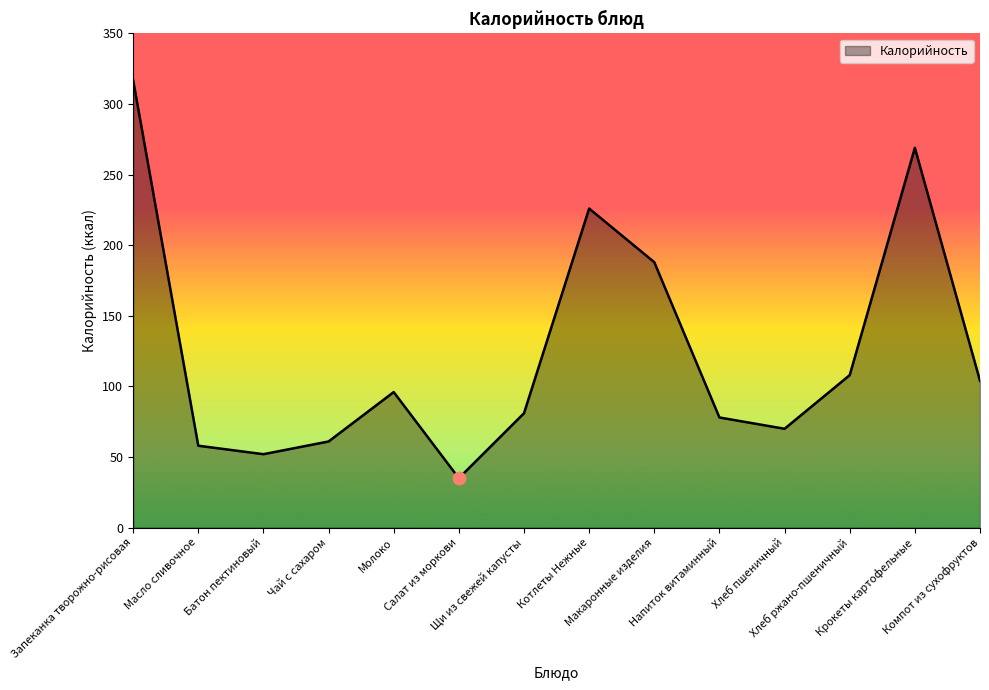

Between Макаронные изделия and Компот из сухофруктов, which is larger?

Макаронные изделия